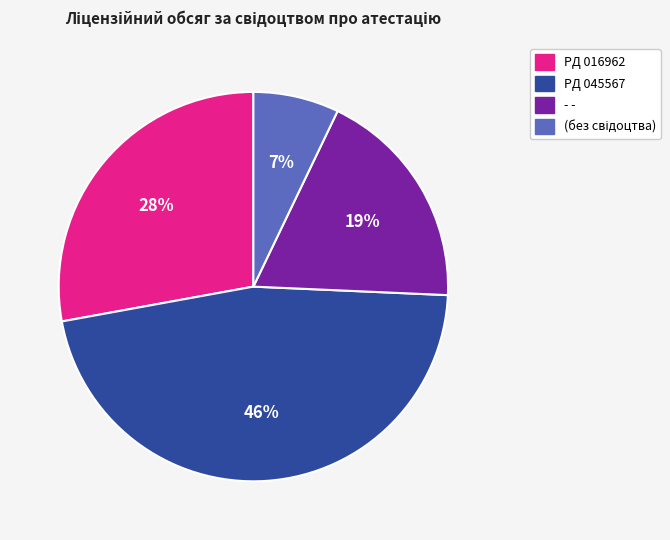

Is there a majority slice in this chart?

No